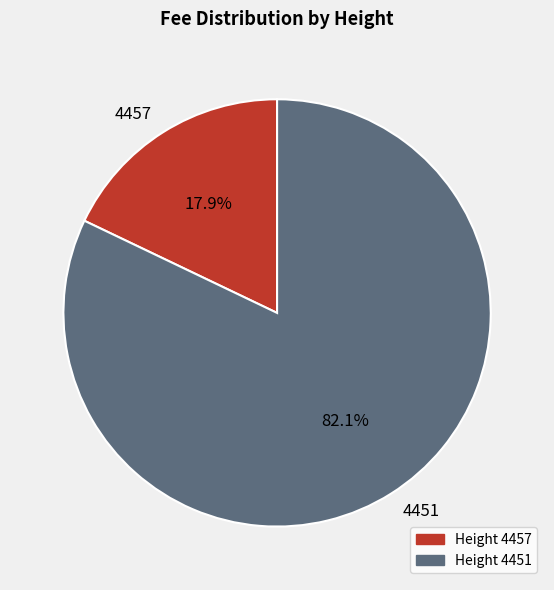

How many segments does this pie chart have?

2